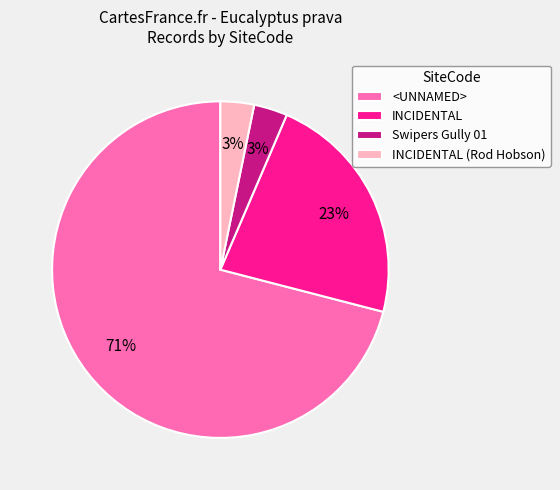

Is the sum of INCIDENTAL and <UNNAMED> greater than half?

Yes